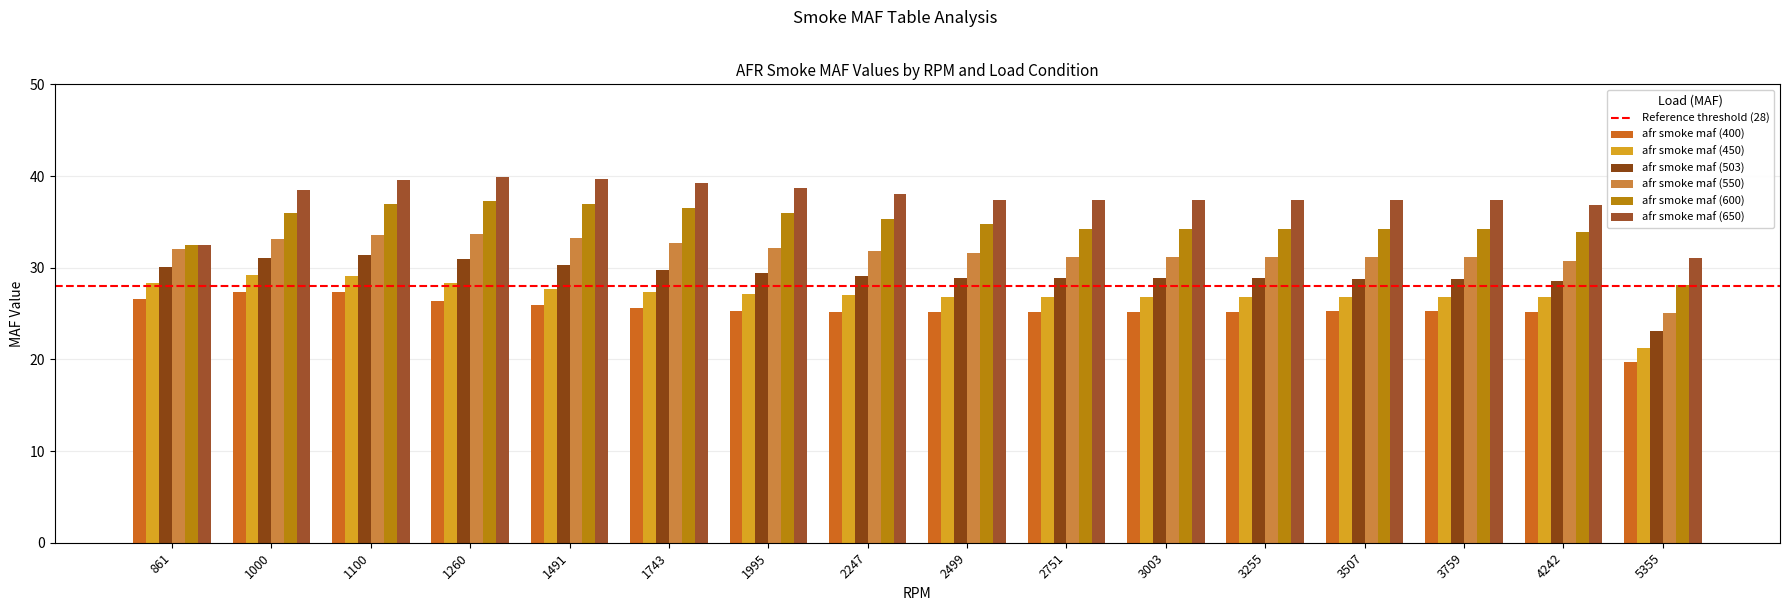

What is the maximum value for afr smoke maf (650)?

39.9